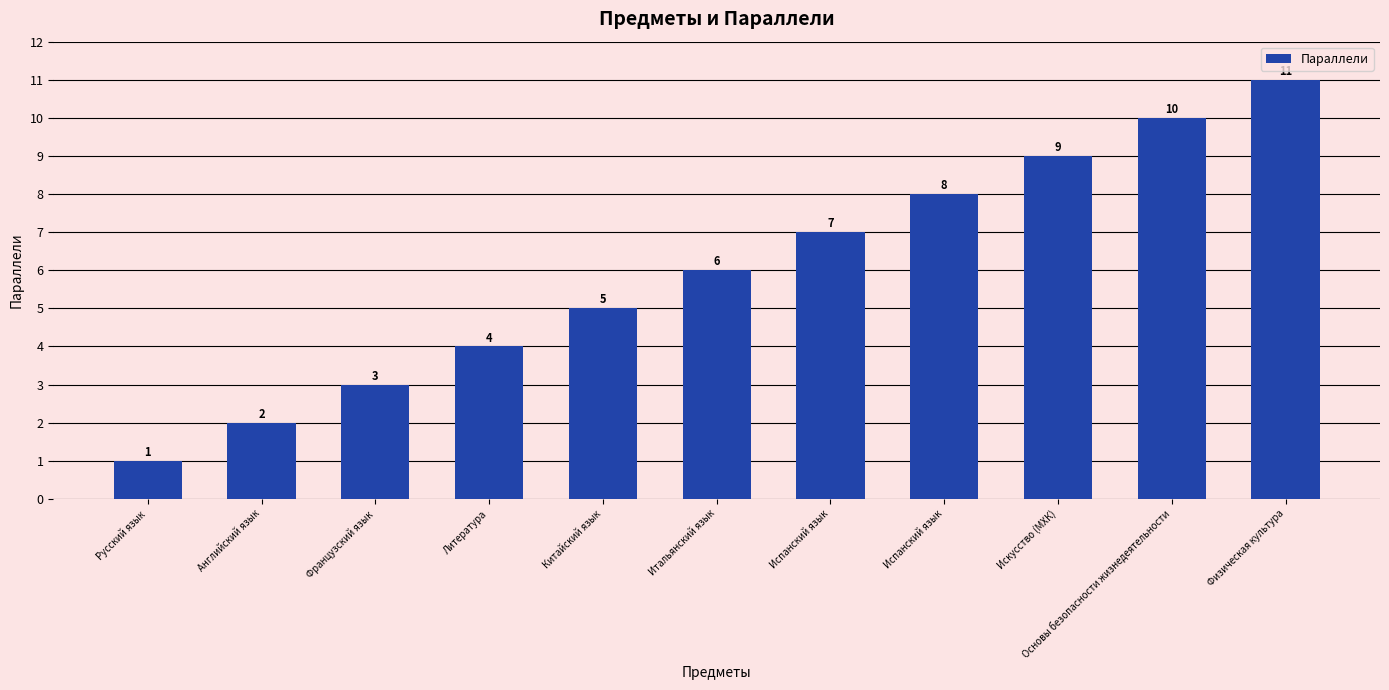

Where is the data nearest to the value 6?

Итальянский язык